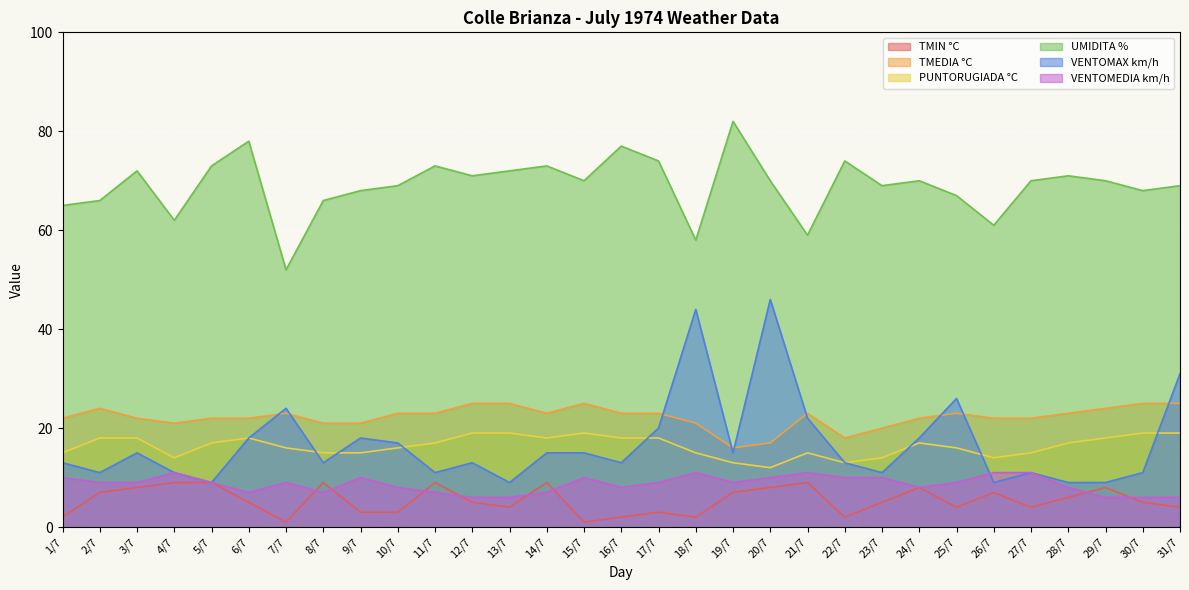

Reading right to left, extract all data points from this chart.

TMIN °C: 31/7=4	30/7=5	29/7=8	28/7=6	27/7=4	26/7=7	25/7=4	24/7=8	23/7=5	22/7=2	21/7=9	20/7=8	19/7=7	18/7=2	17/7=3	16/7=2	15/7=1	14/7=9	13/7=4	12/7=5	11/7=9	10/7=3	9/7=3	8/7=9	7/7=1	6/7=5	5/7=9	4/7=9	3/7=8	2/7=7	1/7=2
TMEDIA °C: 31/7=25	30/7=25	29/7=24	28/7=23	27/7=22	26/7=22	25/7=23	24/7=22	23/7=20	22/7=18	21/7=23	20/7=17	19/7=16	18/7=21	17/7=23	16/7=23	15/7=25	14/7=23	13/7=25	12/7=25	11/7=23	10/7=23	9/7=21	8/7=21	7/7=23	6/7=22	5/7=22	4/7=21	3/7=22	2/7=24	1/7=22
PUNTORUGIADA °C: 31/7=19	30/7=19	29/7=18	28/7=17	27/7=15	26/7=14	25/7=16	24/7=17	23/7=14	22/7=13	21/7=15	20/7=12	19/7=13	18/7=15	17/7=18	16/7=18	15/7=19	14/7=18	13/7=19	12/7=19	11/7=17	10/7=16	9/7=15	8/7=15	7/7=16	6/7=18	5/7=17	4/7=14	3/7=18	2/7=18	1/7=15
UMIDITA %: 31/7=69	30/7=68	29/7=70	28/7=71	27/7=70	26/7=61	25/7=67	24/7=70	23/7=69	22/7=74	21/7=59	20/7=70	19/7=82	18/7=58	17/7=74	16/7=77	15/7=70	14/7=73	13/7=72	12/7=71	11/7=73	10/7=69	9/7=68	8/7=66	7/7=52	6/7=78	5/7=73	4/7=62	3/7=72	2/7=66	1/7=65
VENTOMAX km/h: 31/7=31	30/7=11	29/7=9	28/7=9	27/7=11	26/7=9	25/7=26	24/7=18	23/7=11	22/7=13	21/7=22	20/7=46	19/7=15	18/7=44	17/7=20	16/7=13	15/7=15	14/7=15	13/7=9	12/7=13	11/7=11	10/7=17	9/7=18	8/7=13	7/7=24	6/7=18	5/7=9	4/7=11	3/7=15	2/7=11	1/7=13
VENTOMEDIA km/h: 31/7=6	30/7=6	29/7=6	28/7=8	27/7=11	26/7=11	25/7=9	24/7=8	23/7=10	22/7=10	21/7=11	20/7=10	19/7=9	18/7=11	17/7=9	16/7=8	15/7=10	14/7=7	13/7=6	12/7=6	11/7=7	10/7=8	9/7=10	8/7=7	7/7=9	6/7=7	5/7=9	4/7=11	3/7=9	2/7=9	1/7=10